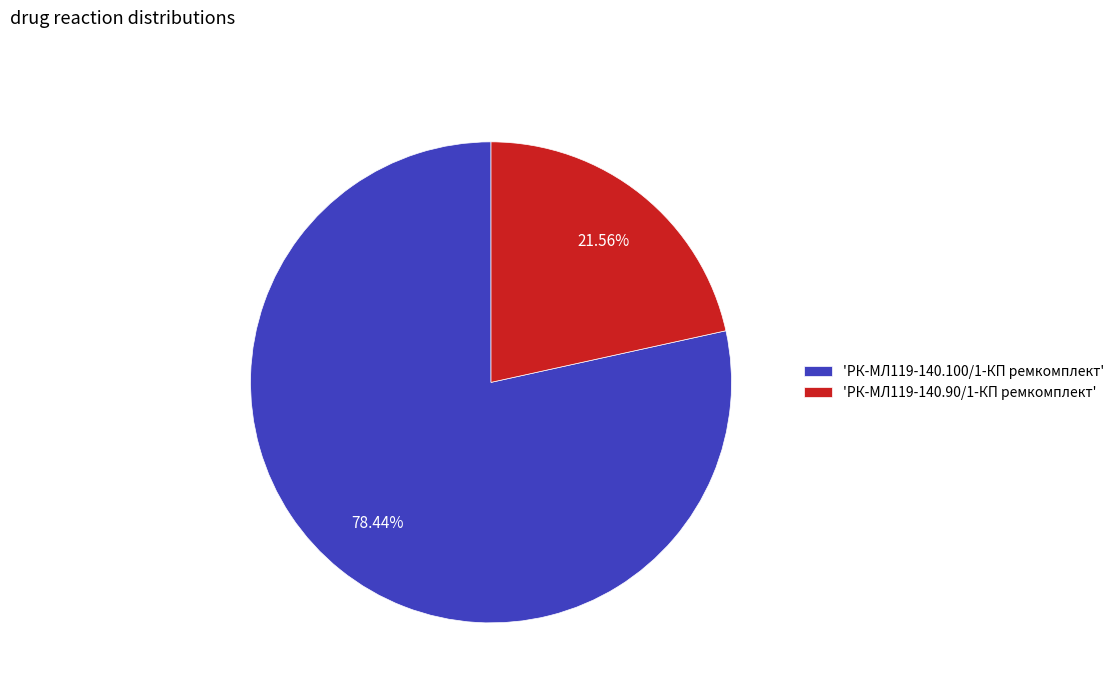

Count the number of slices in the pie.

2